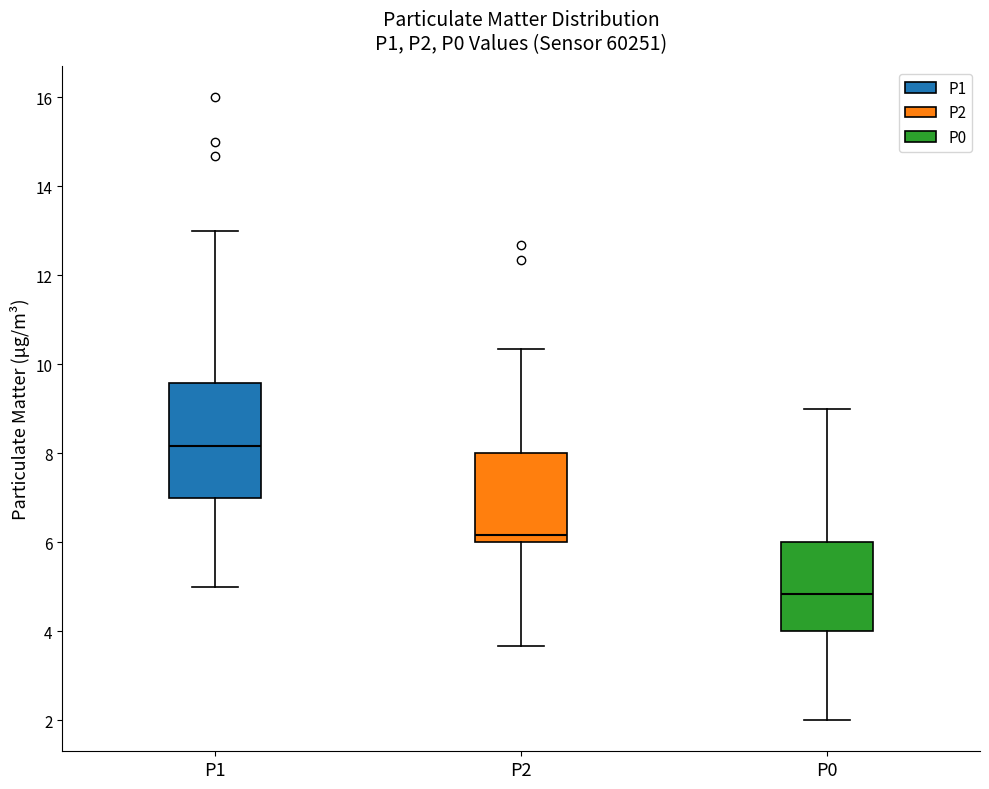

Comparing the boxes themselves (not the whiskers), which one is the tallest?

P1